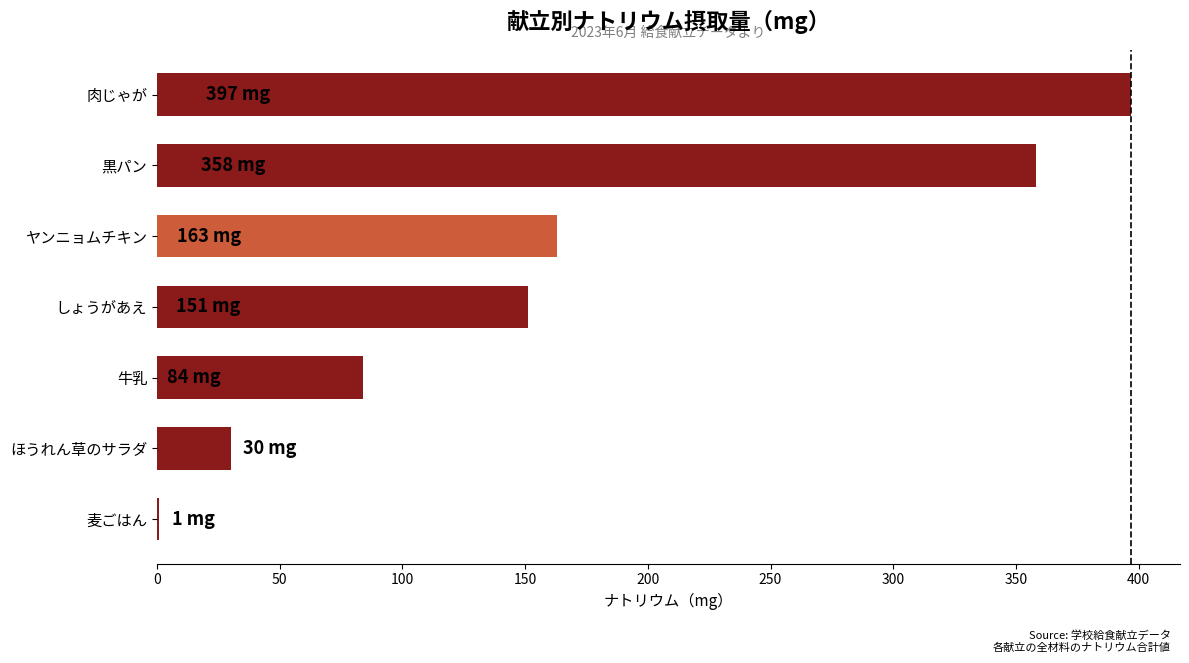

Count the number of categories in the chart.

7